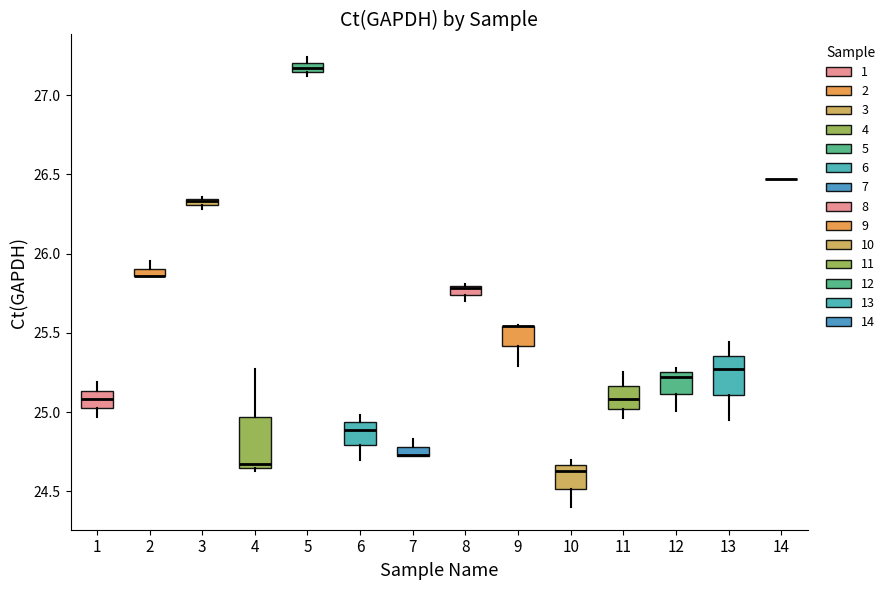

Where is the upper edge of the box at x = 3 on the y-axis? The values are not printed on the chart, so give them approximately, as read against the axis.

26.35